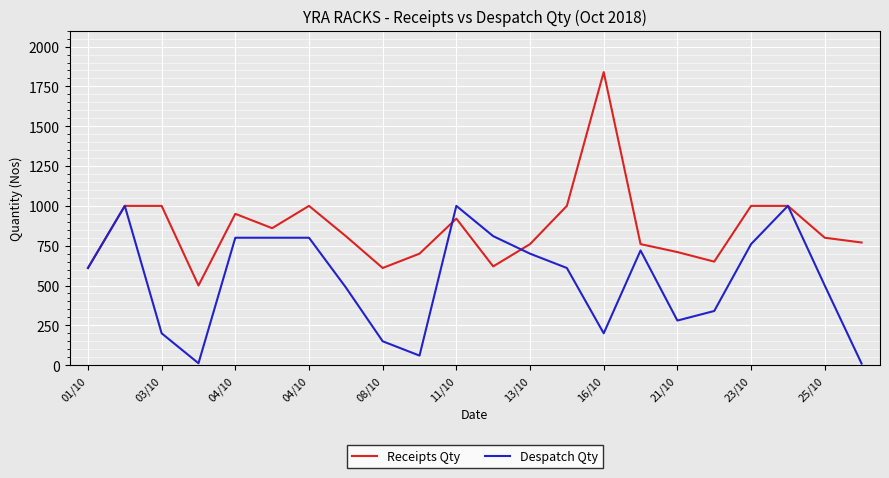

Which series has the largest range (max minus min)?

Receipts Qty